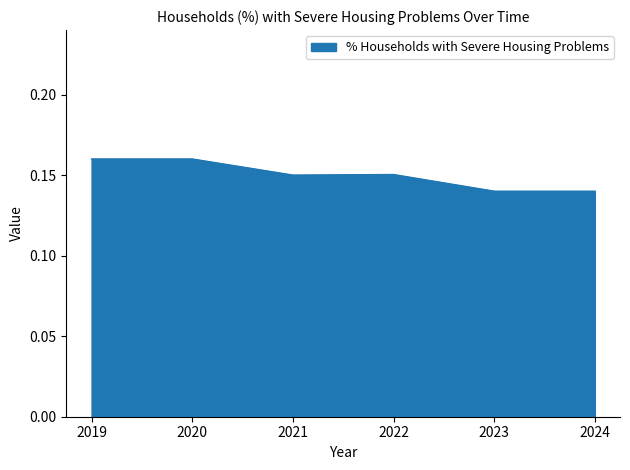

Count the values in the range 0 to 1.

6